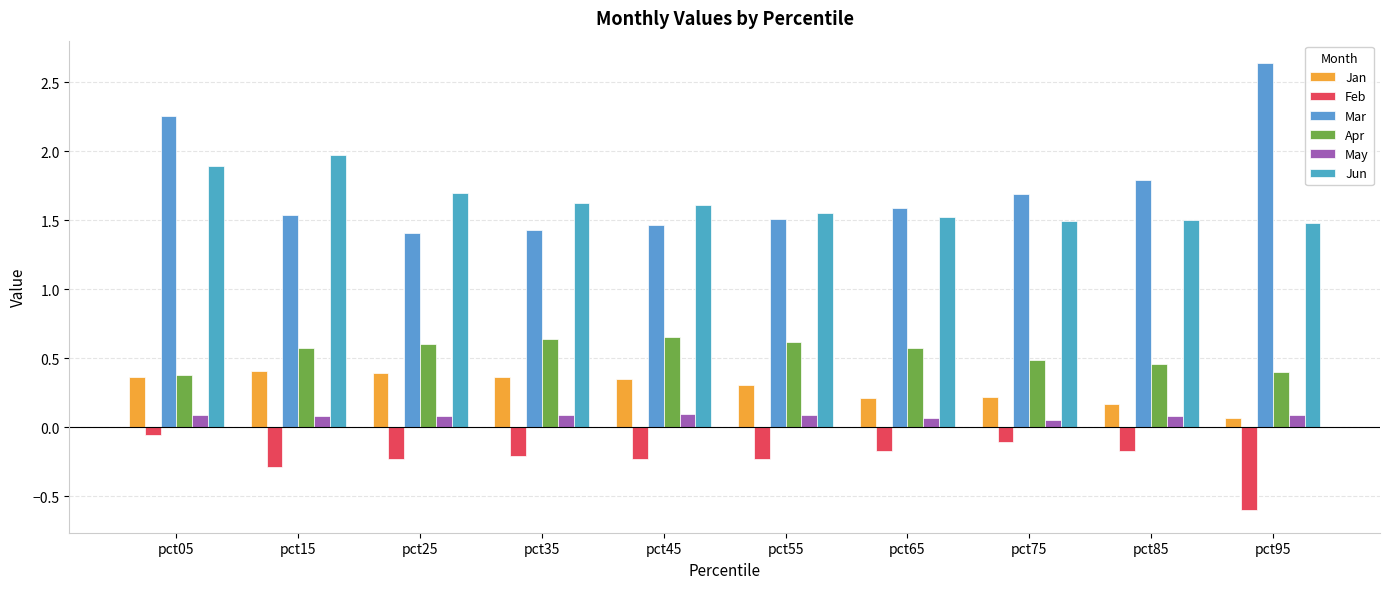

Which series has the largest range (max minus min)?

Mar